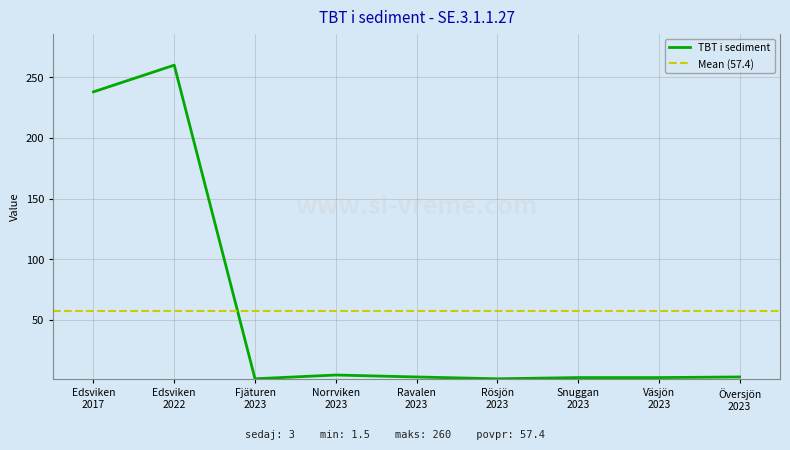

What is the value of the 4th point from the left?

4.6